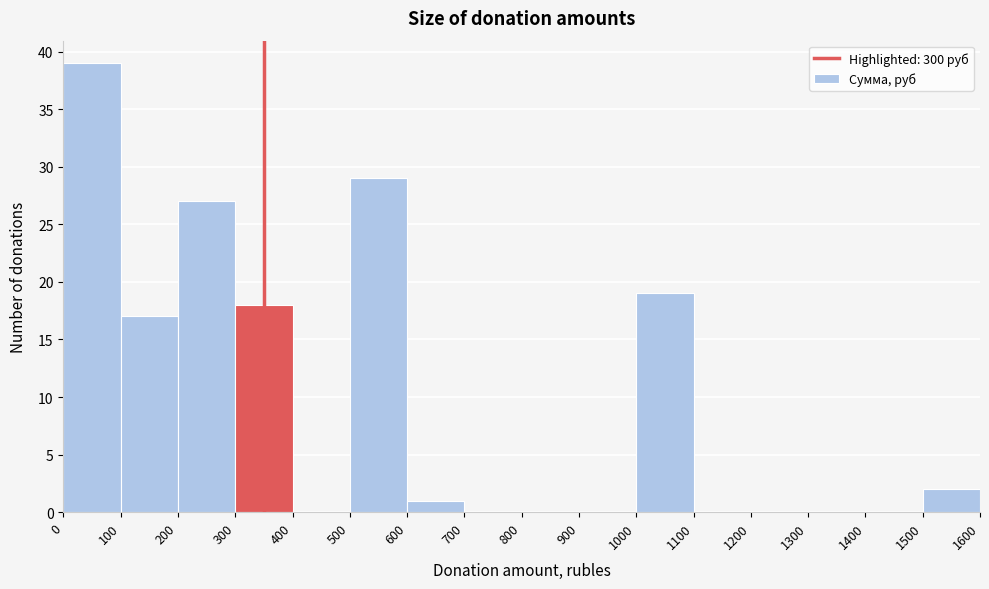

Reading left to right, list every bar in this chart as the range it spans on the x-axis followed by its height. The values are not printed on the chart, so give them approximately, as read against the axis.

0 to 100: 39
100 to 200: 17
200 to 300: 27
300 to 400: 18
400 to 500: 0
500 to 600: 29
600 to 700: 1
700 to 800: 0
800 to 900: 0
900 to 1000: 0
1000 to 1100: 19
1100 to 1200: 0
1200 to 1300: 0
1300 to 1400: 0
1400 to 1500: 0
1500 to 1600: 2